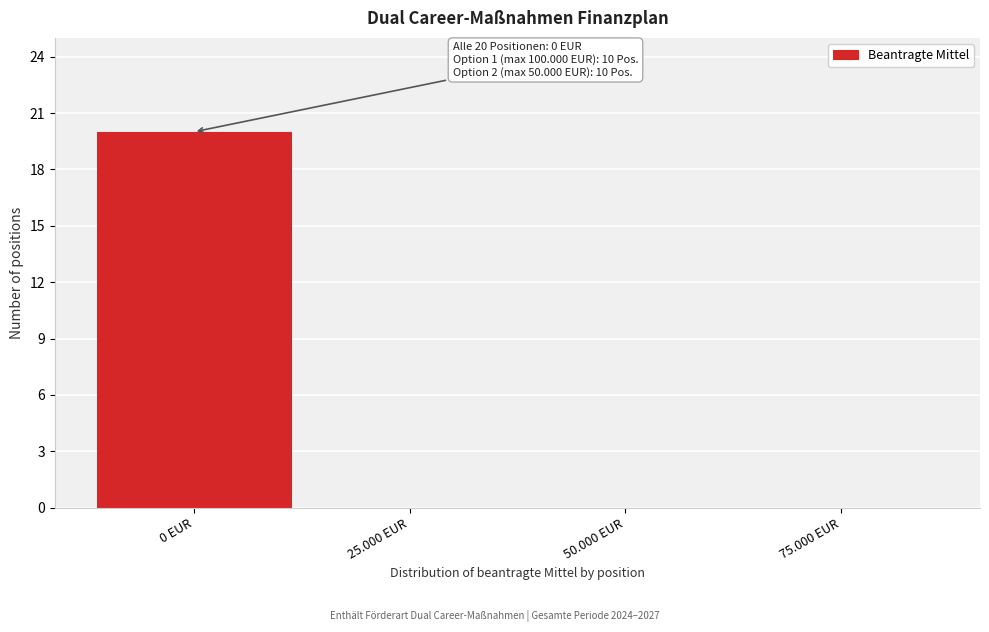

Reading left to right, extract all data points from this chart.

0 EUR=20	25.000 EUR=0	50.000 EUR=0	75.000 EUR=0